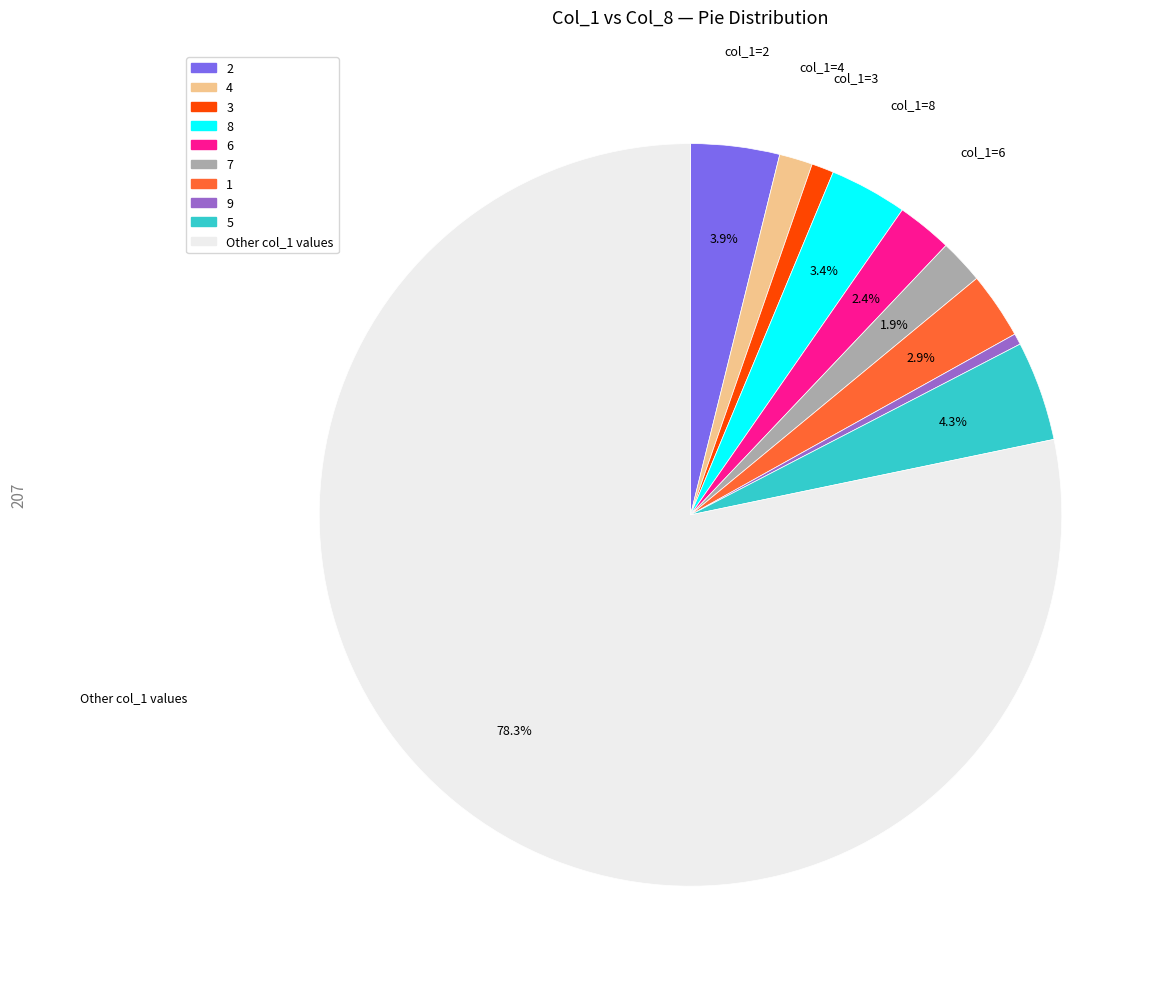

To the nearest percent, what is the difference between the largest and smallest slice percentages?

78%